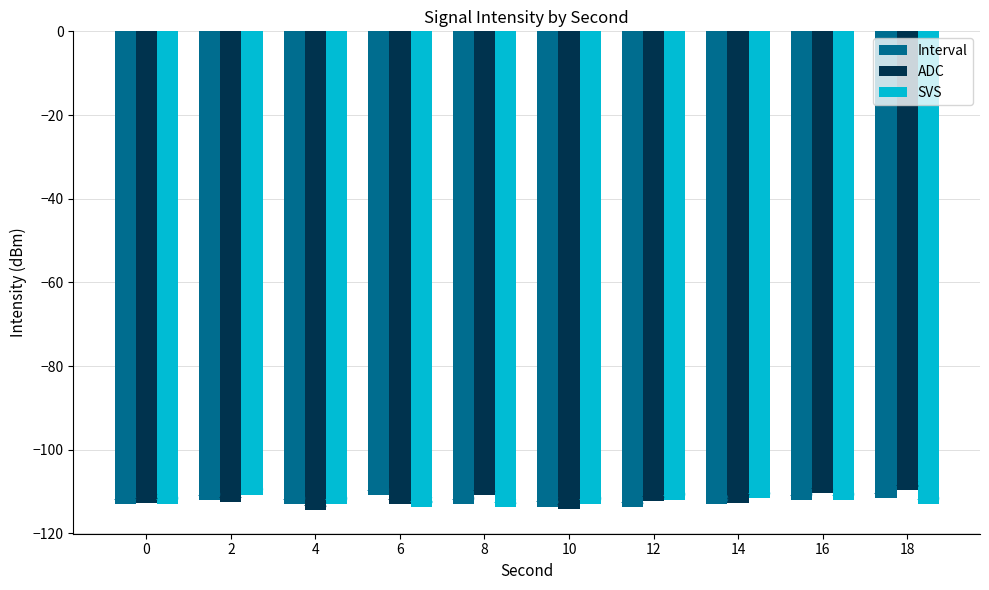

At which label does ADC first exceed -112?

8